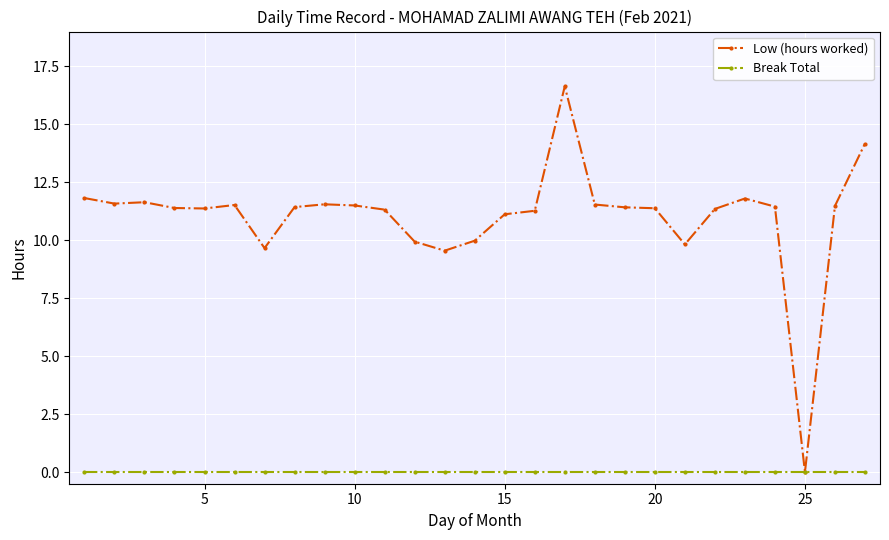

What are all the series names shown in the legend?

Low (hours worked), Break Total